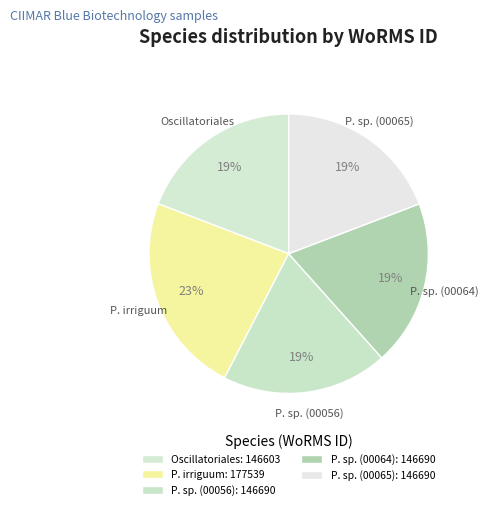

Combined, do P. sp. (00056) and P. sp. (00064) account for over 50%?

No